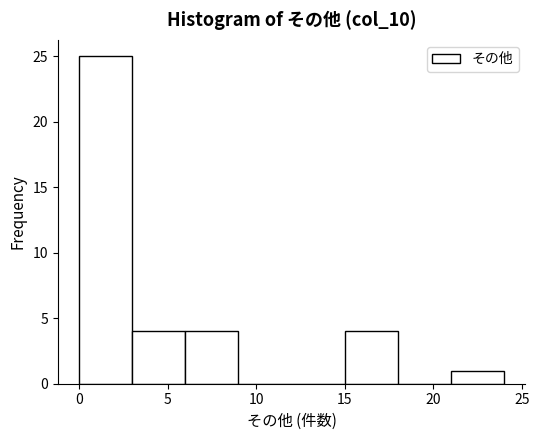

Reading left to right, transcribe this chart: for each bar, give the range it covers on the x-axis and its height. The values are not printed on the chart, so give them approximately, as read against the axis.

0 to 3: 25
3 to 6: 4
6 to 9: 4
9 to 12: 0
12 to 15: 0
15 to 18: 4
18 to 21: 0
21 to 24: 1